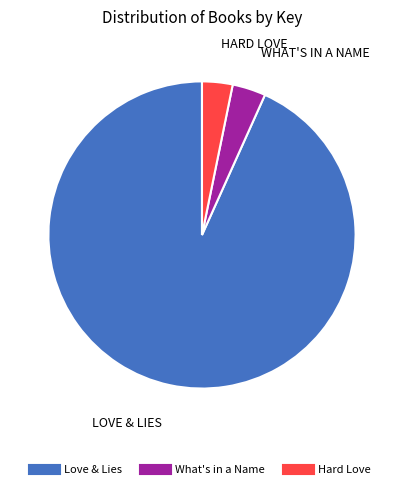

Combined, do Hard Love and What's in a Name account for over 50%?

No